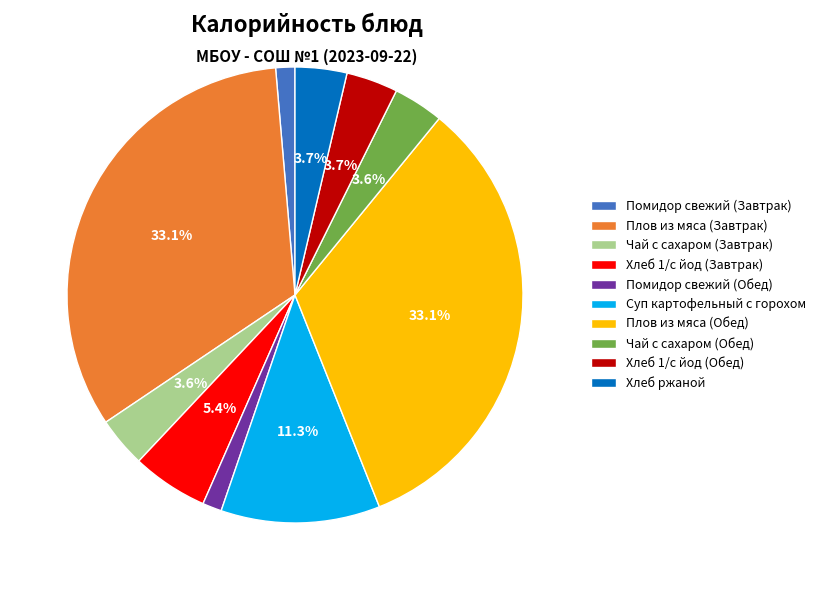

How much of the chart is everything except Хлеб ржаной?

96.3%